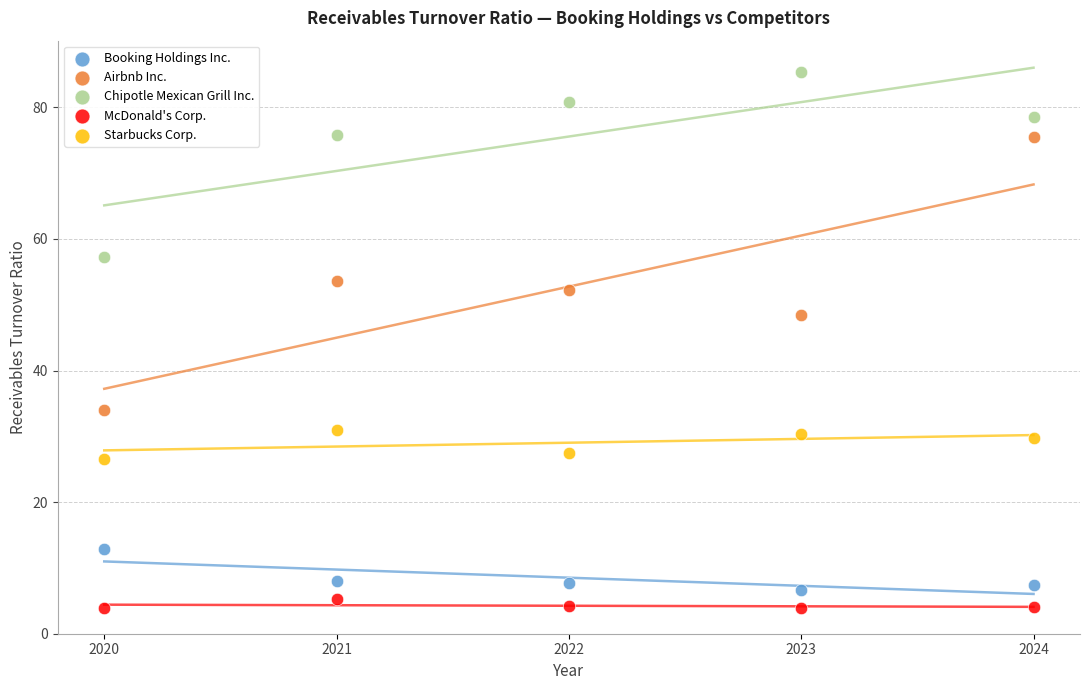

Across all data points, what is the range of Y values (max minus min)?

81.6